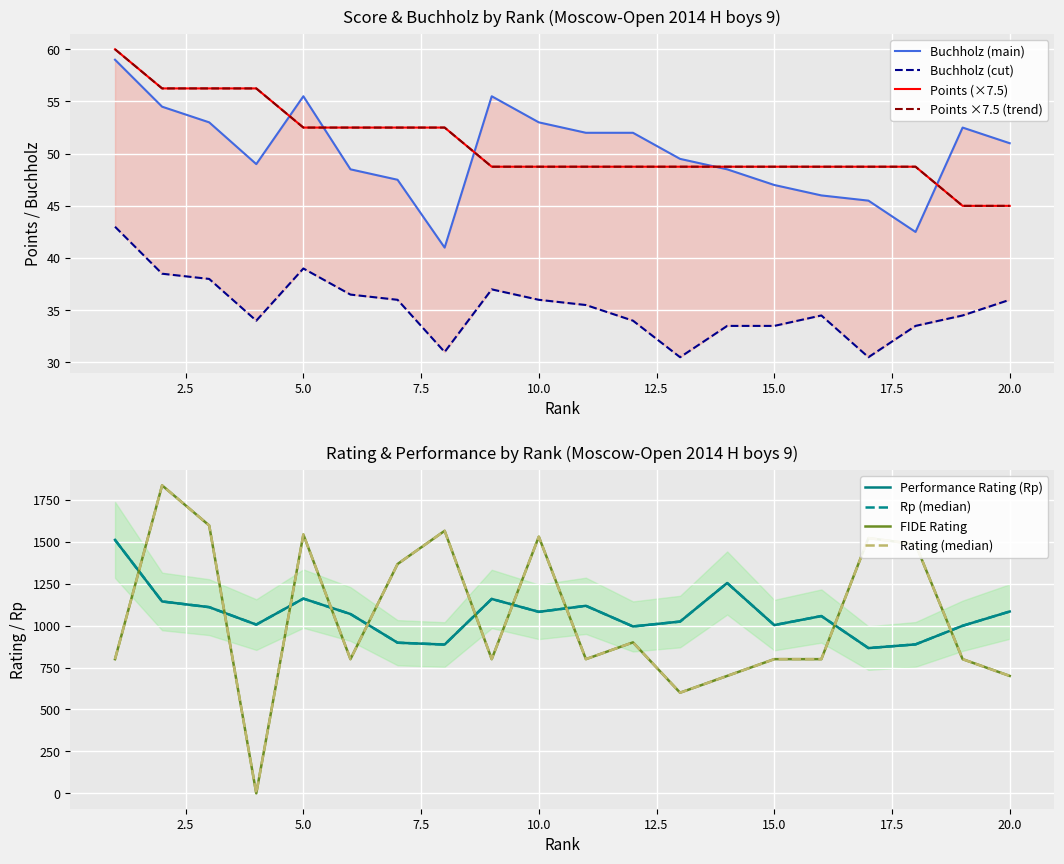

What is the difference between the Rp values at 18 and 11?

230.0